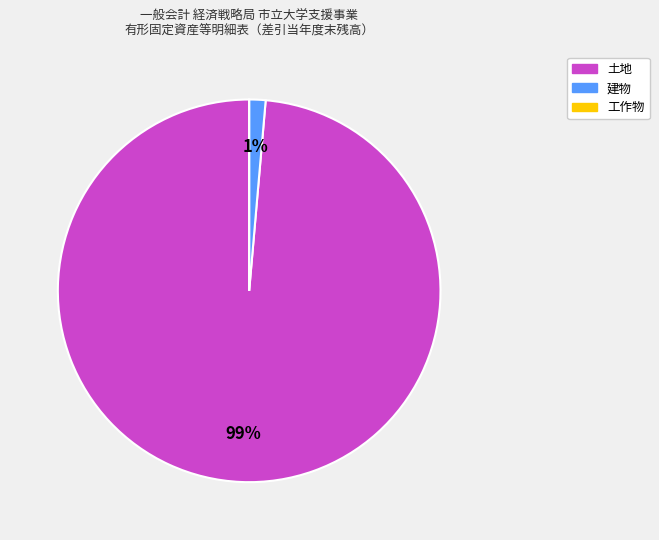

Which slice is the largest?

土地